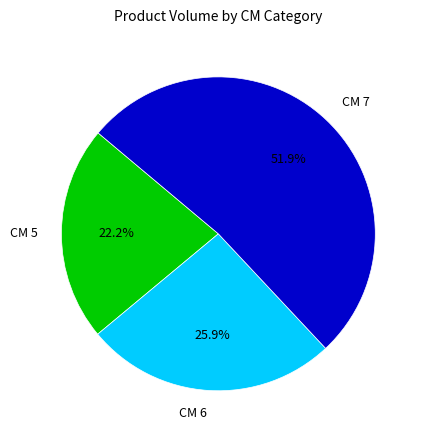

Does CM 7 represent more than half of the total?

Yes